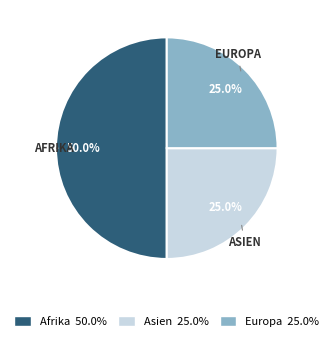

What is the ratio of the value at Asien to the value at Afrika?

0.5